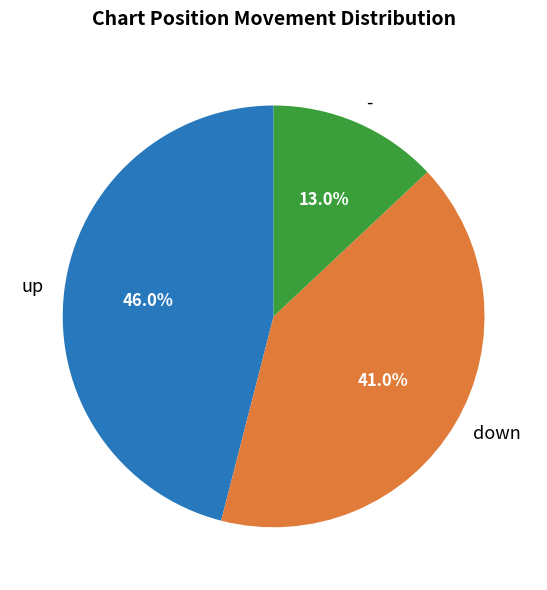

To the nearest percent, what portion does up represent?

46%